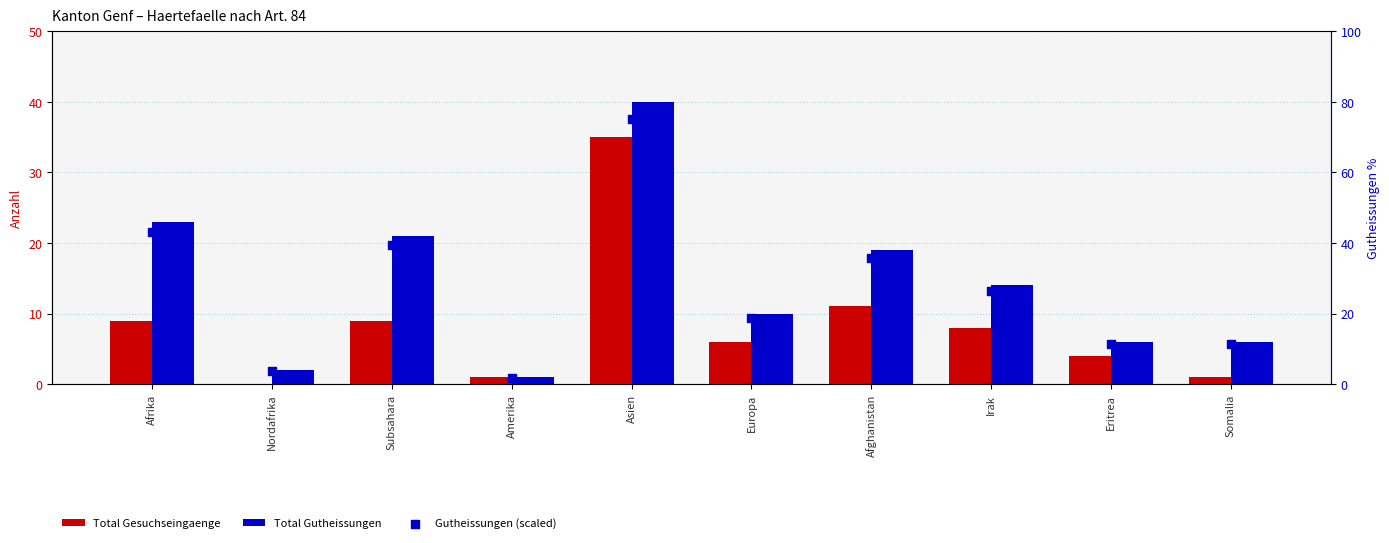

Is the value of Gutheissungen (scaled) at Asien greater than the value of Total Gesuchseingaenge at Afghanistan?

Yes